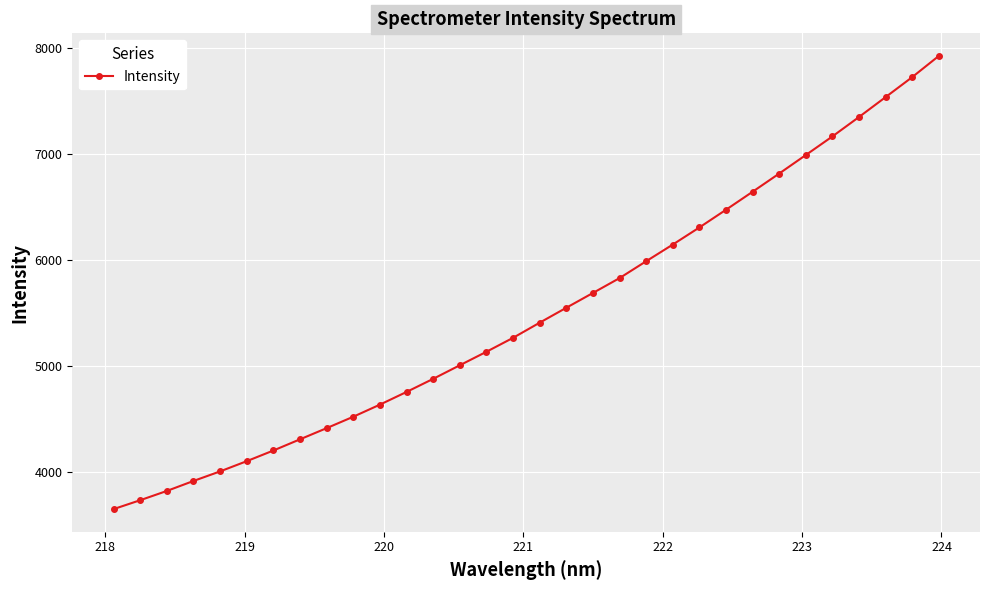

What is the value of the 25th point from the left?

6643.7